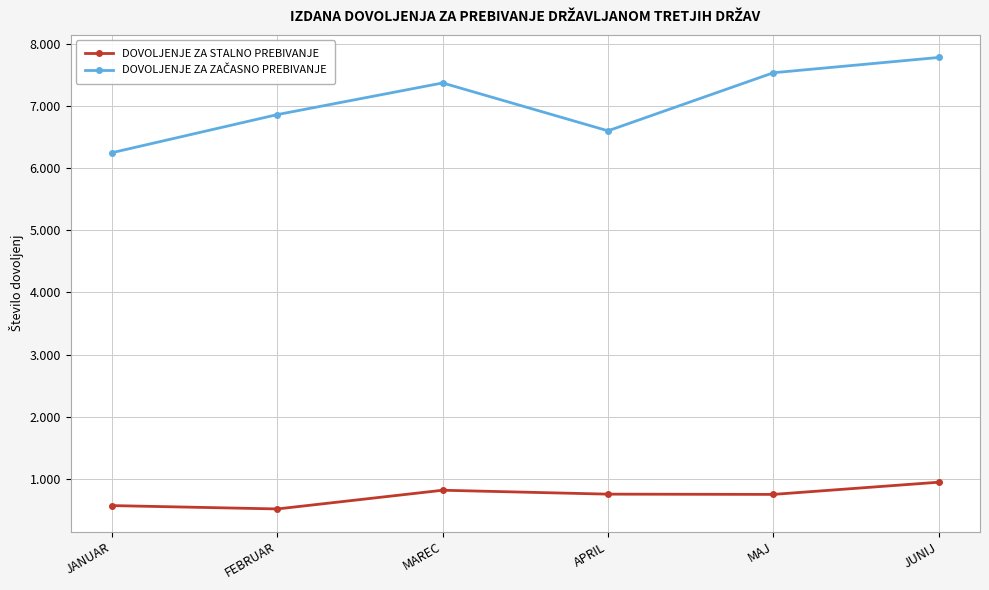

What is the total value across all series at APRIL?

7355